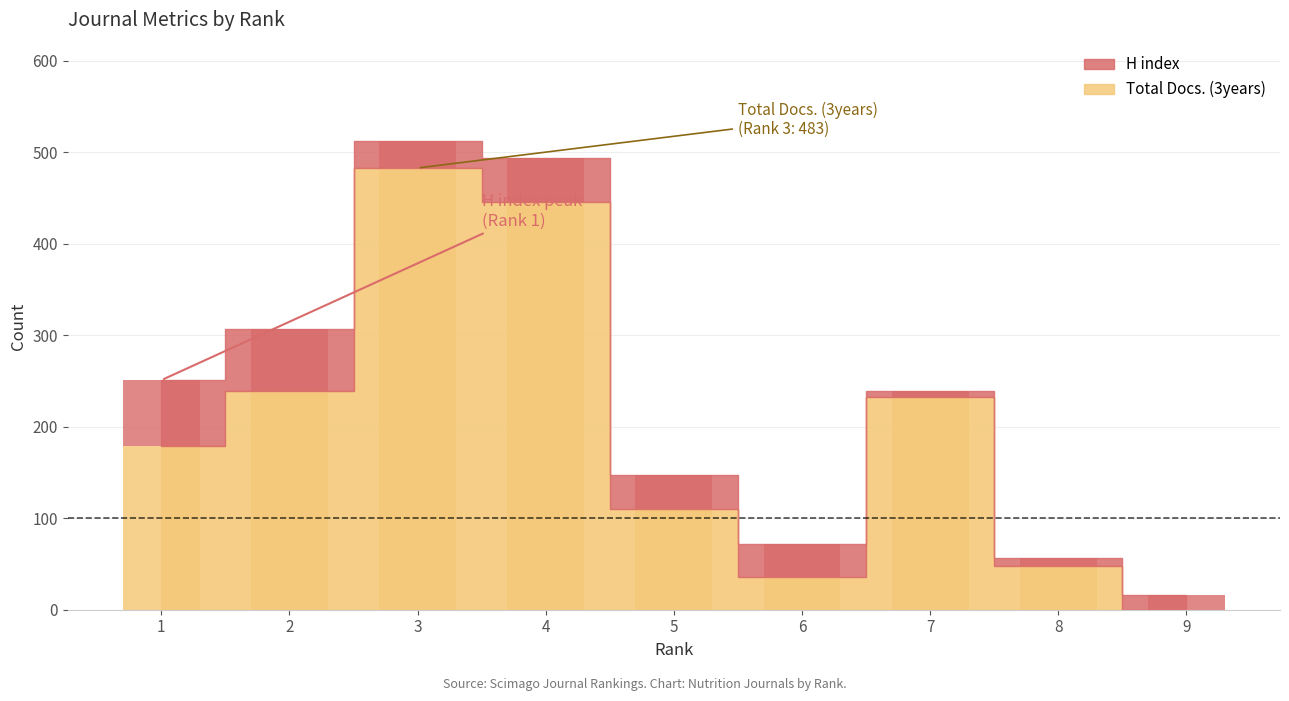

What is the average value of the Total Docs. (3years) series?

197